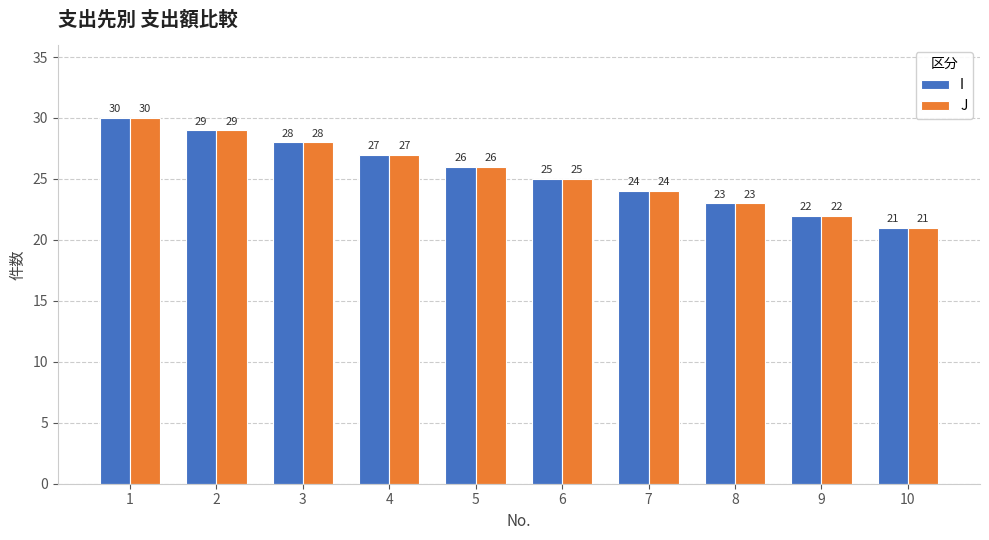

Where does the J series first go above 26?

1